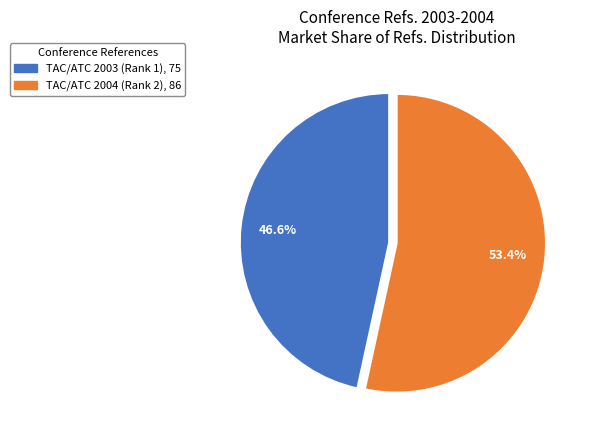

What percentage is the TAC/ATC 2004 (Rank 2) slice, to the nearest percent?

53%